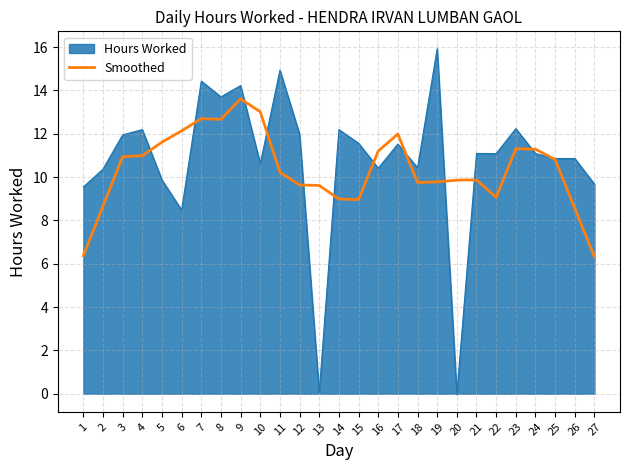

Rank the series by their maximum value, from lowest to highest.

Smoothed, Hours Worked